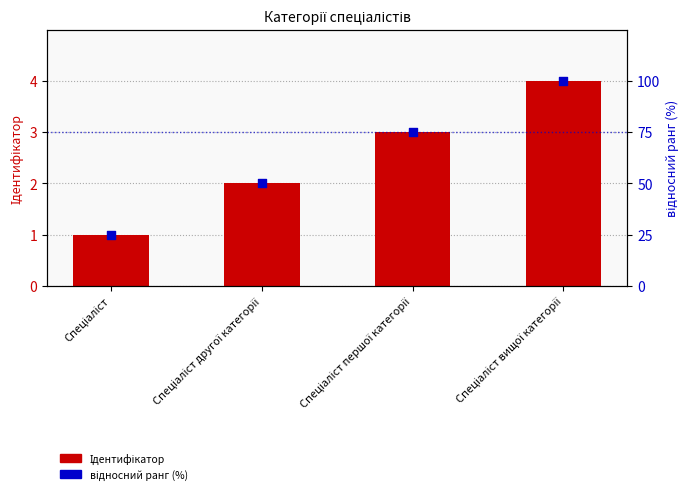

At how many categories does at least one series exceed 67?

2